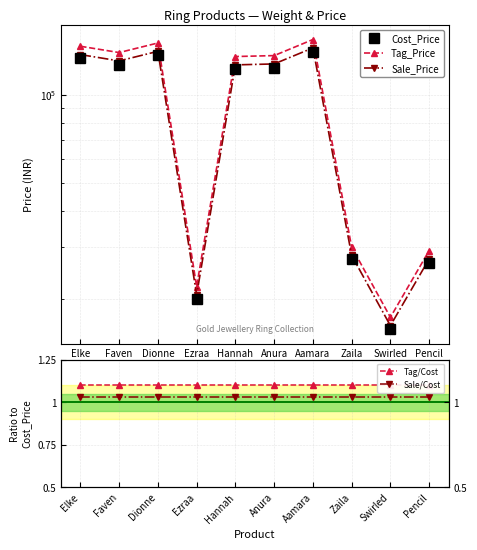

What are all the series names shown in the legend?

Cost_Price, Tag_Price, Sale_Price, Tag/Cost, Sale/Cost